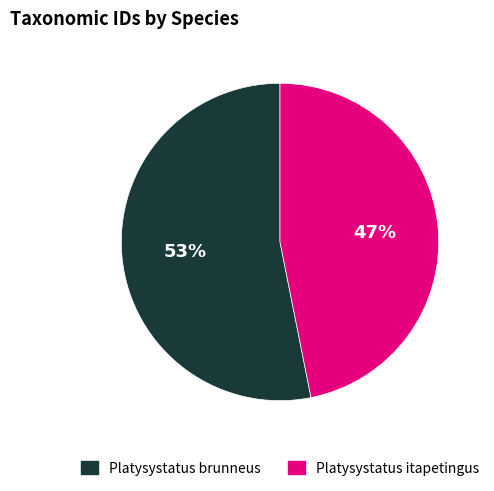

Is there a majority slice in this chart?

Yes